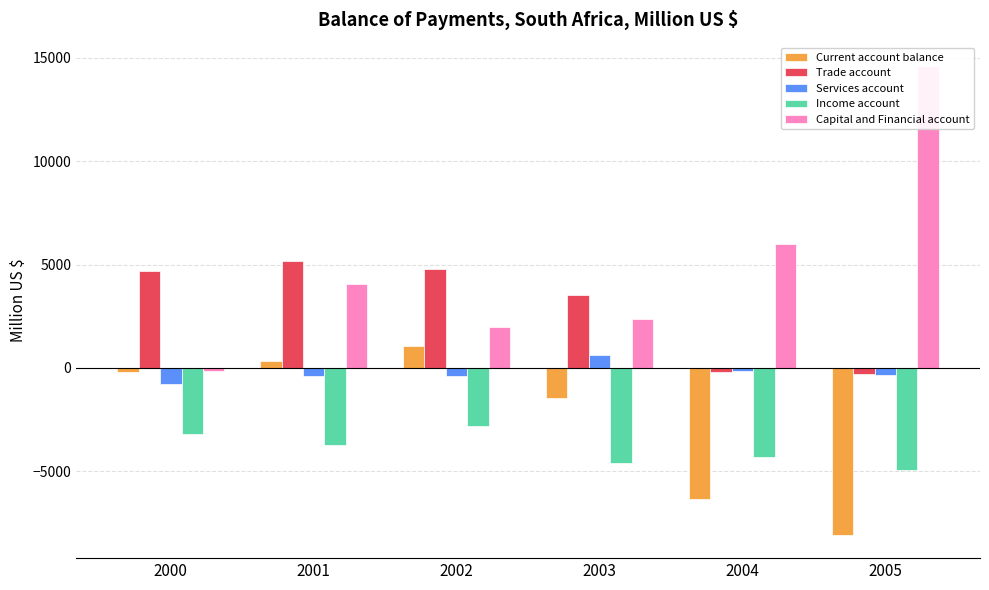

What are all the series names shown in the legend?

Current account balance, Trade account, Services account, Income account, Capital and Financial account